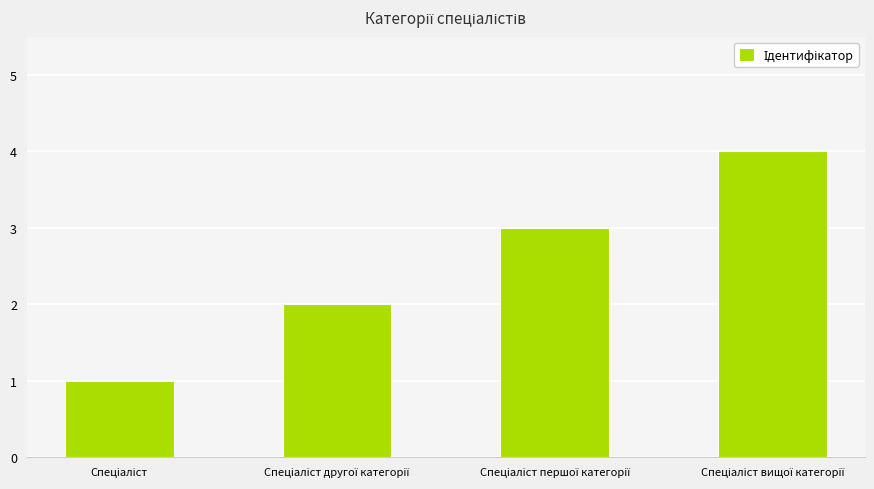

How many distinct data groups are displayed?

1